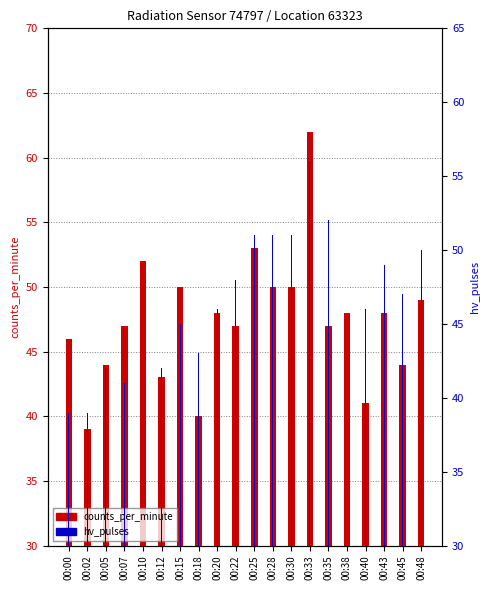

What is the difference between the maximum and second lowest values in the hv_pulses series?

17